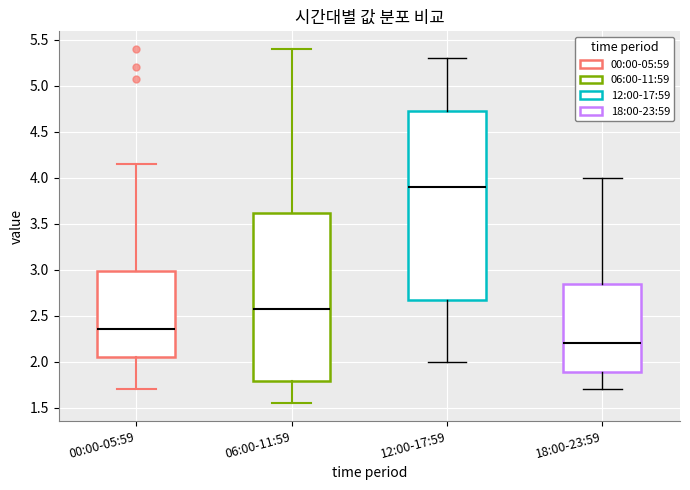

Comparing the boxes themselves (not the whiskers), which one is the tallest?

12:00-17:59